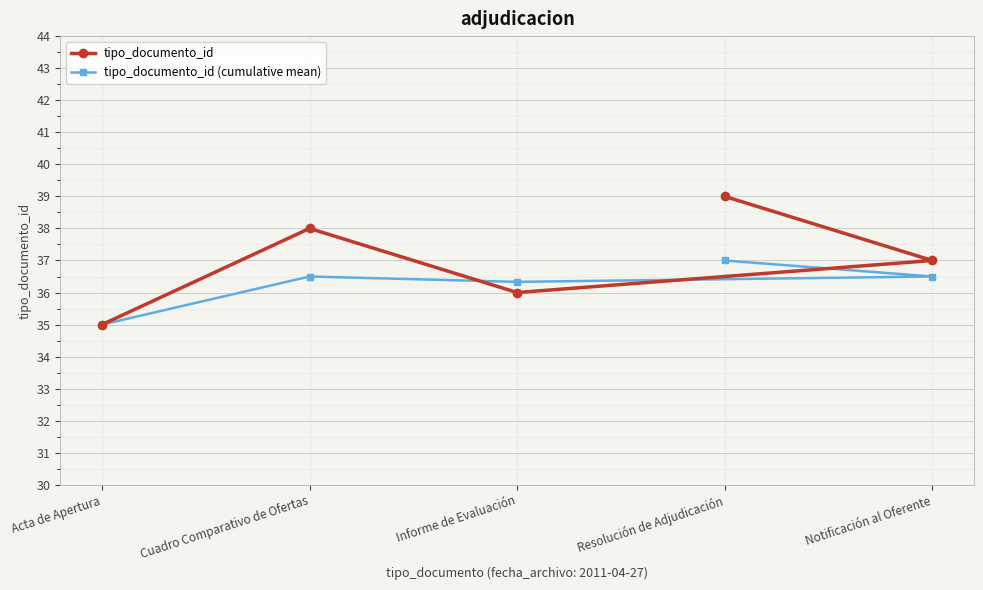

How many lines are shown in the chart?

2